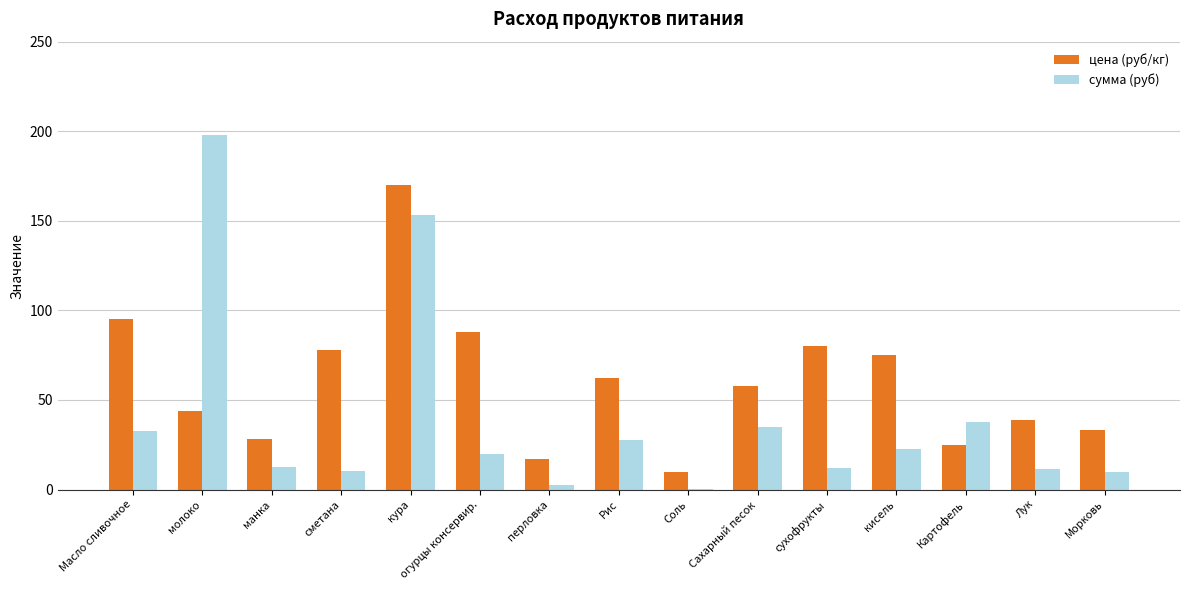

Where does the цена (руб/кг) series first go above 58?

Масло сливочное